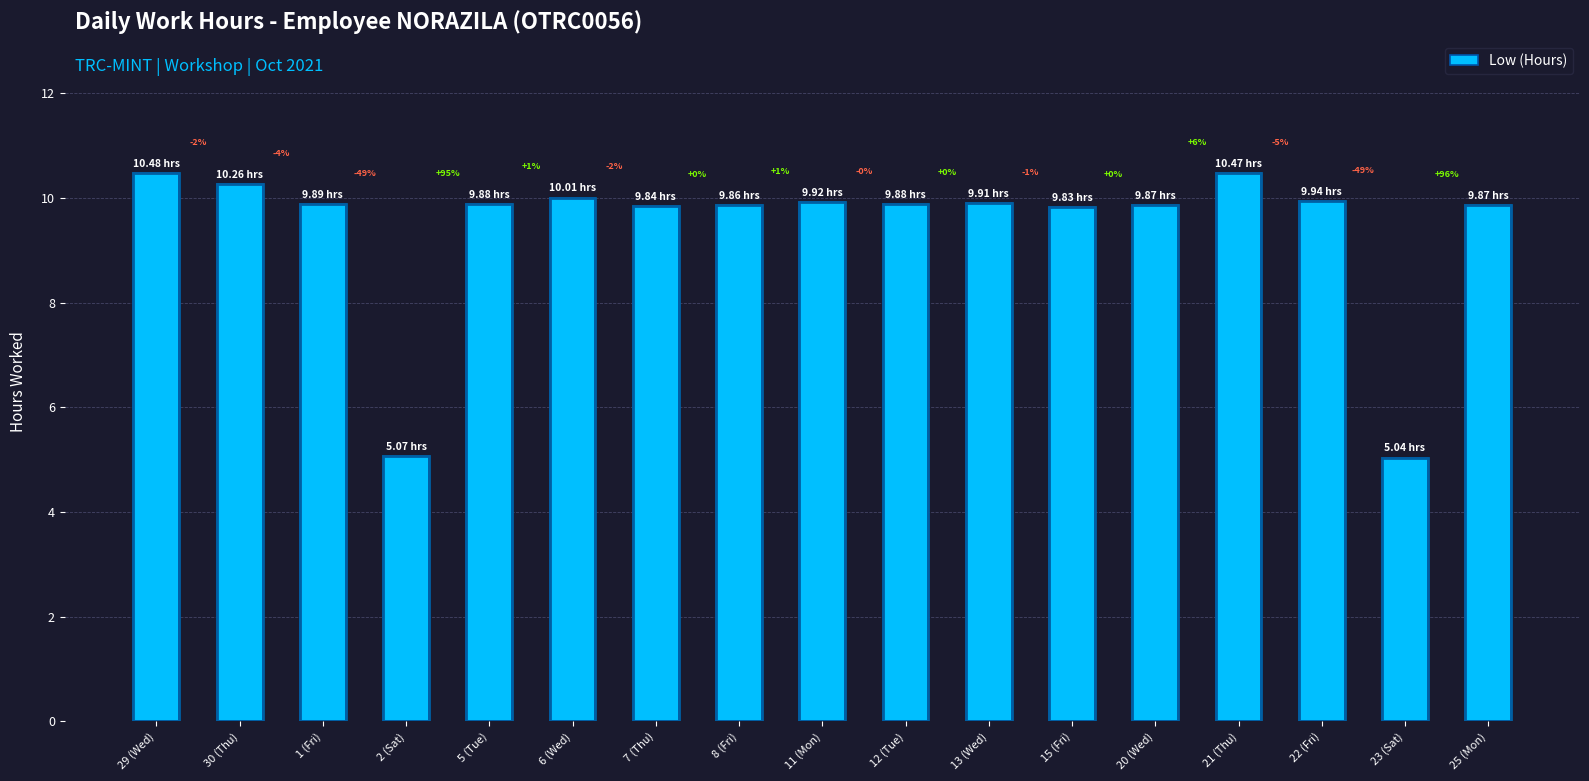

True or false: the data shows 16.8 at 11 (Mon).

False